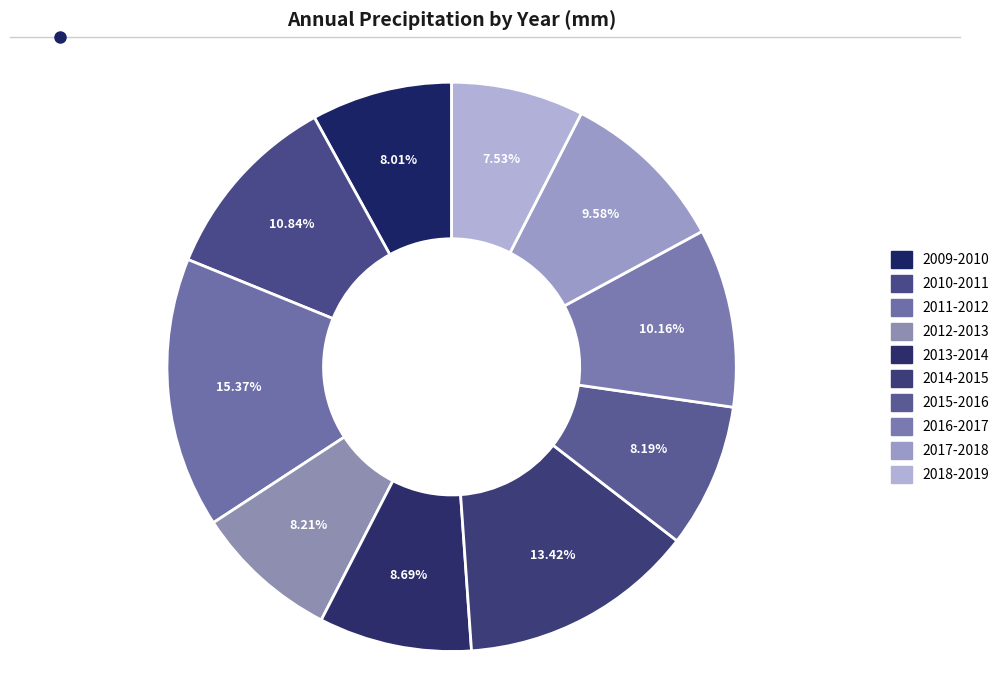

Which has a higher value, 2011-2012 or 2009-2010?

2011-2012